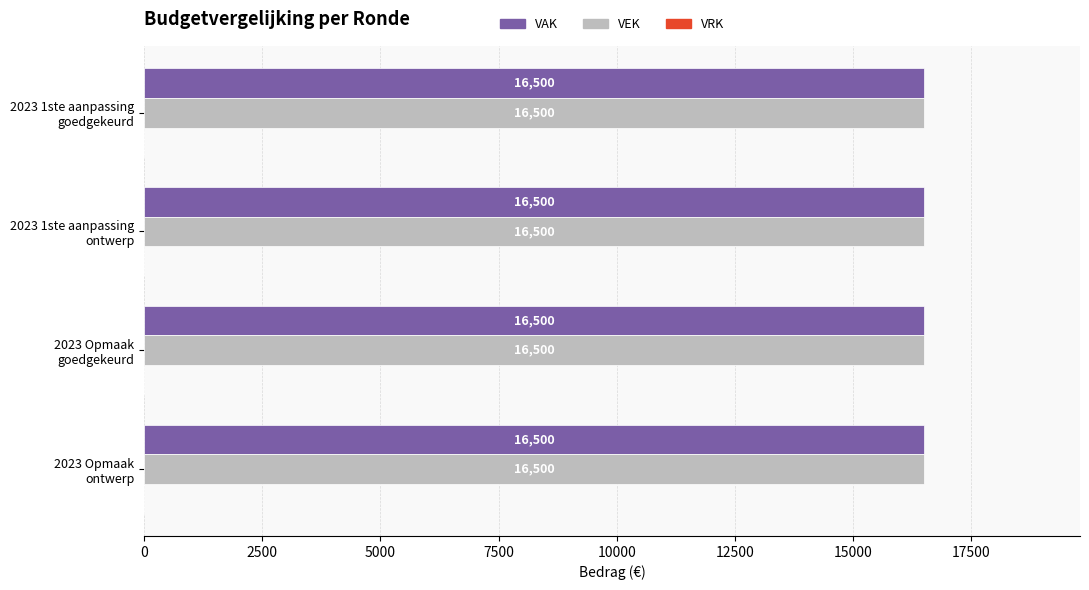

Which series has the largest range (max minus min)?

VAK